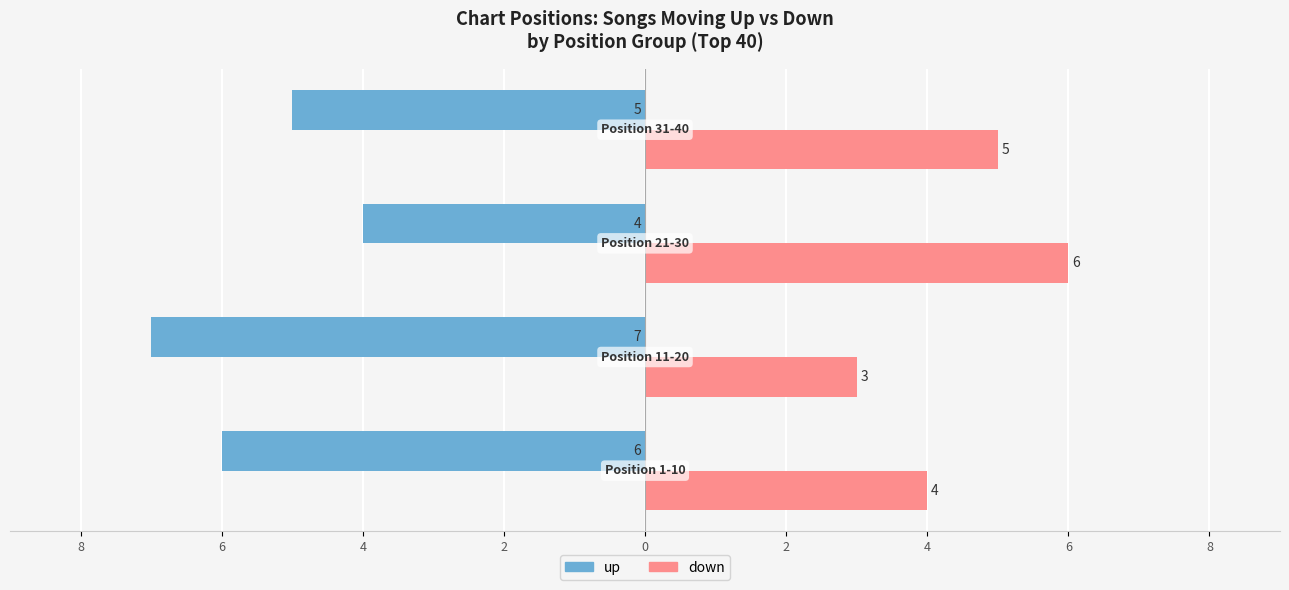

What are all the series names shown in the legend?

up, down